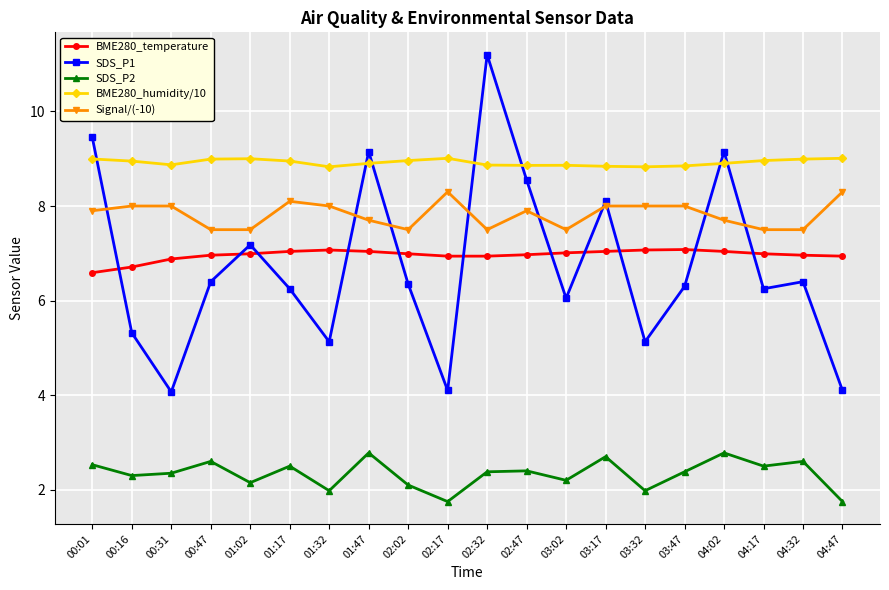

At which category does the chart reach its peak across all series?

02:32